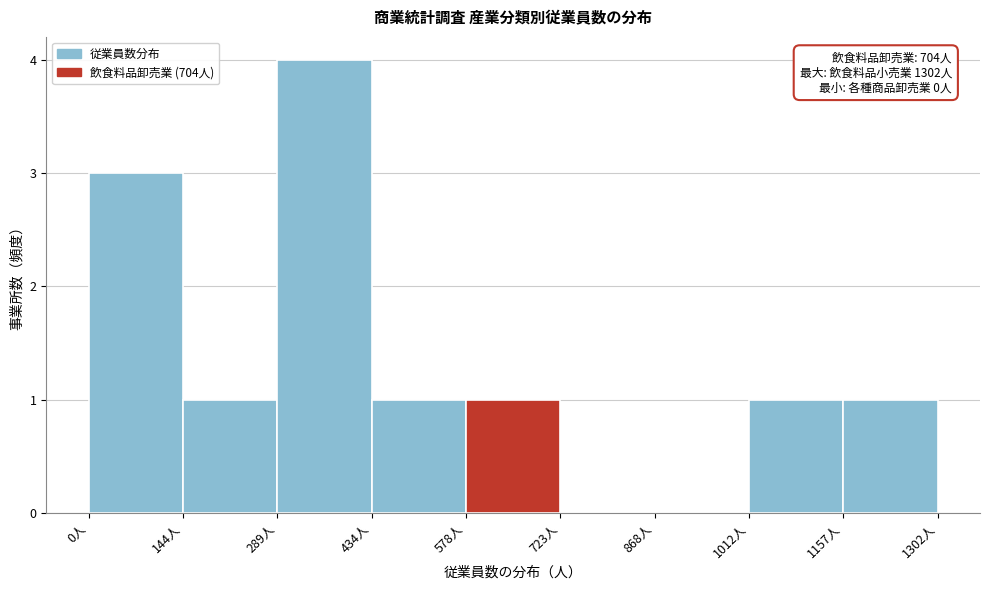

Over which range of the x-axis is the bar tallest?

280 to 440